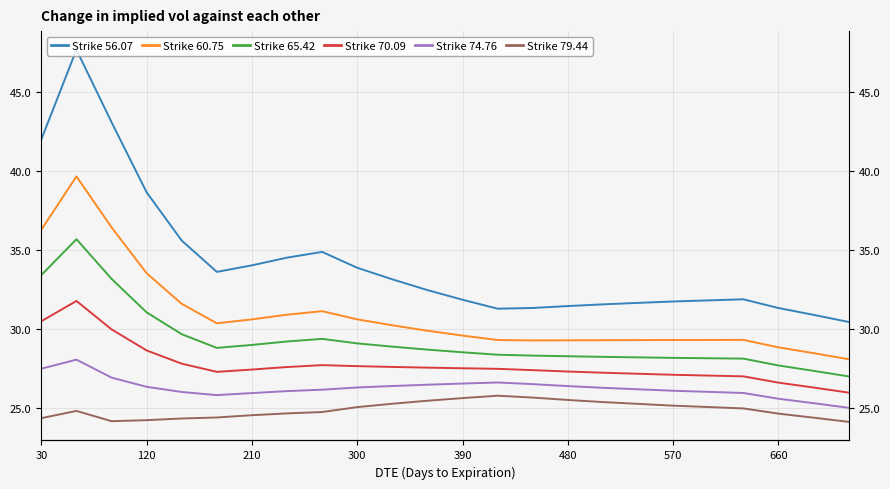

True or false: Strike 79.44 and Strike 60.75 intersect in this chart.

False